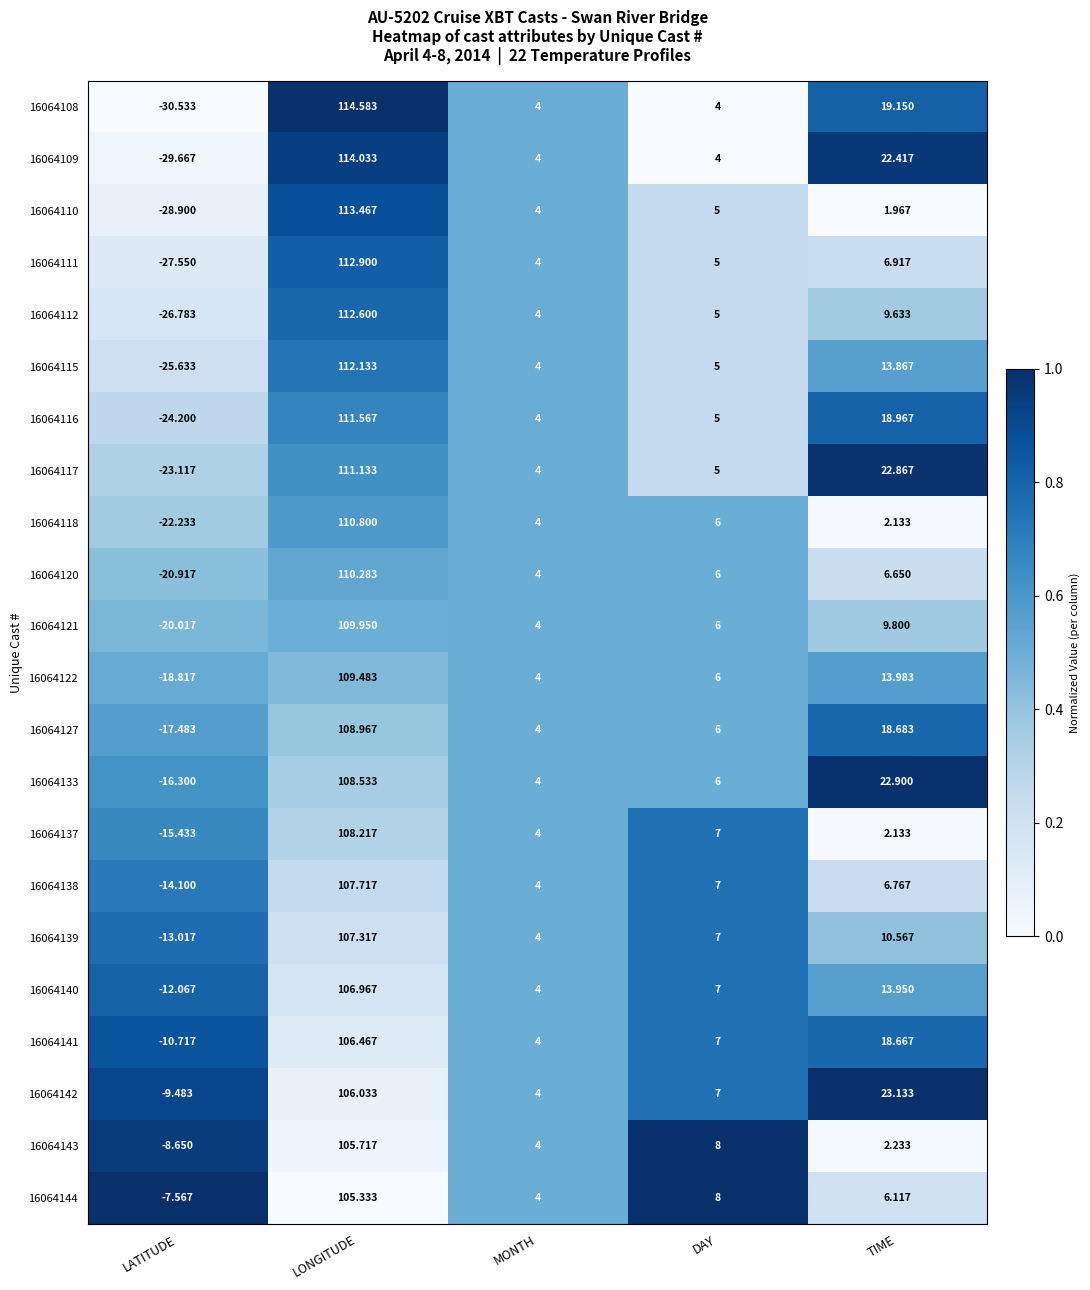

At which category does the chart reach its peak across all series?

LONGITUDE